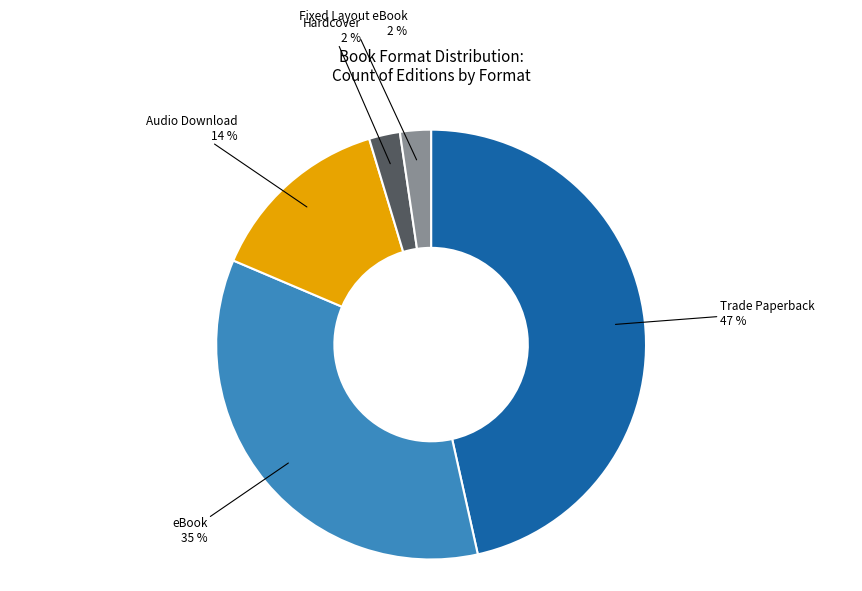

To the nearest percent, what is the average slice percentage?

20%